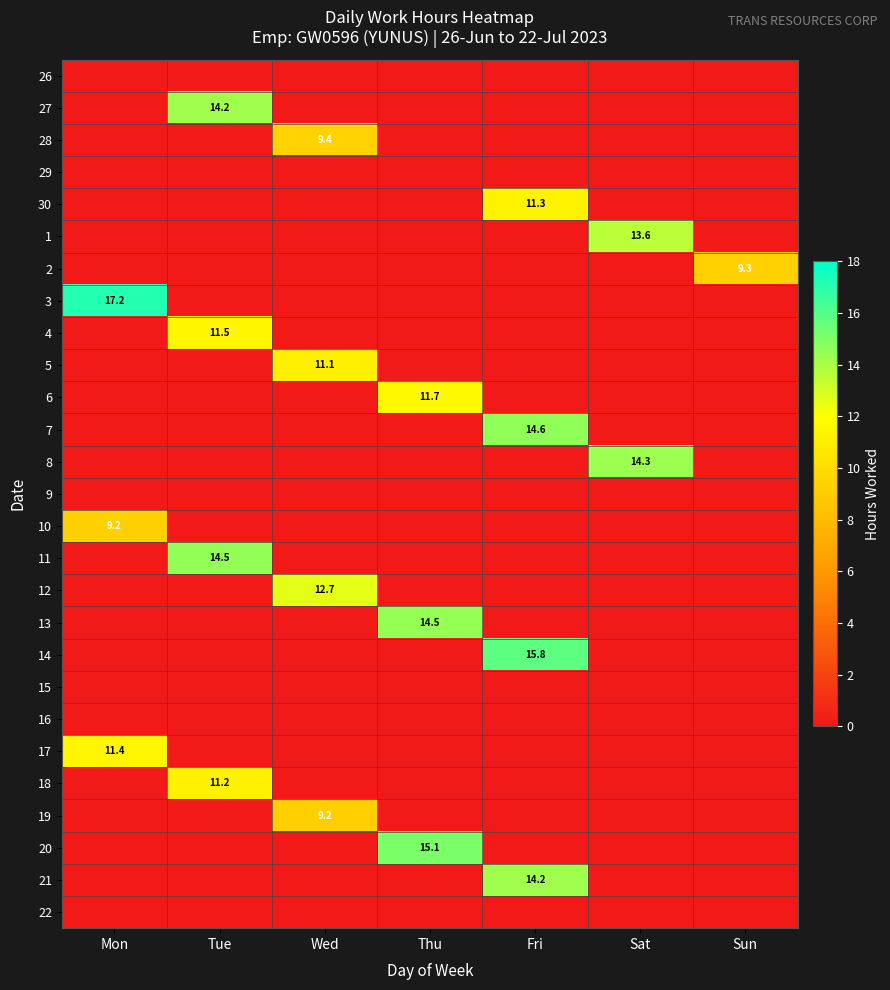

How many data points does each series have?

7